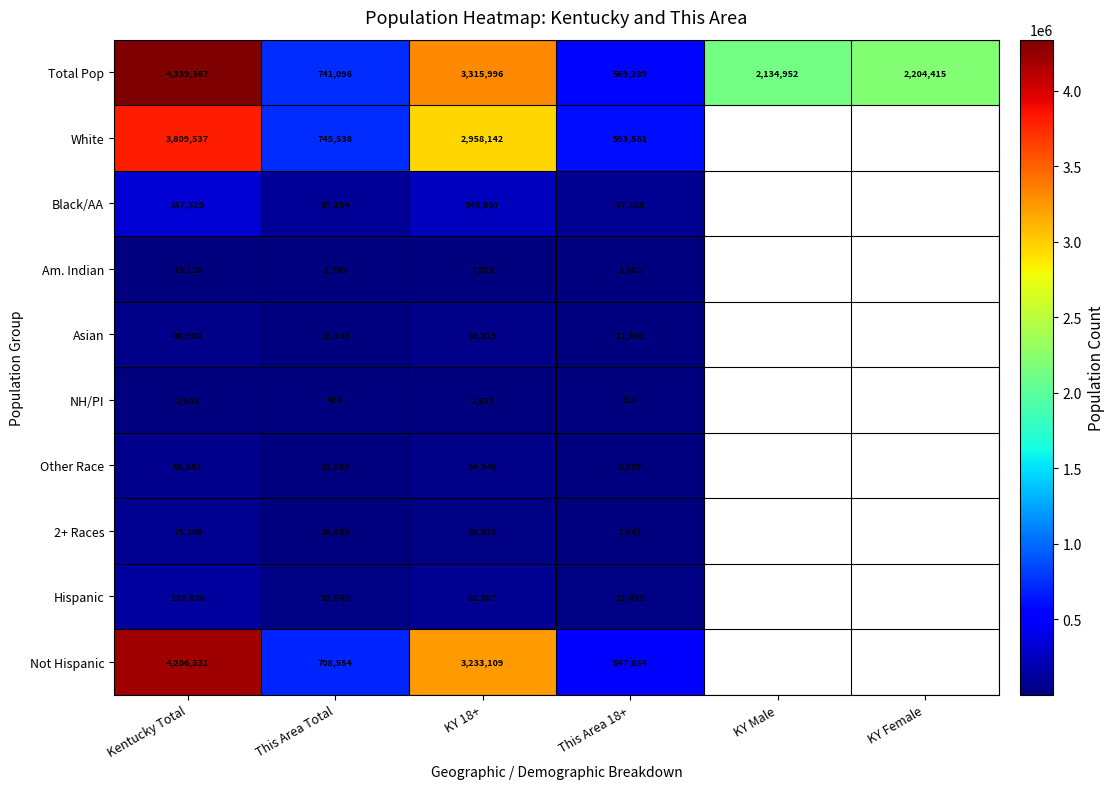

Is the value of Total Pop at This Area Total greater than the value of Not Hispanic at KY 18+?

No